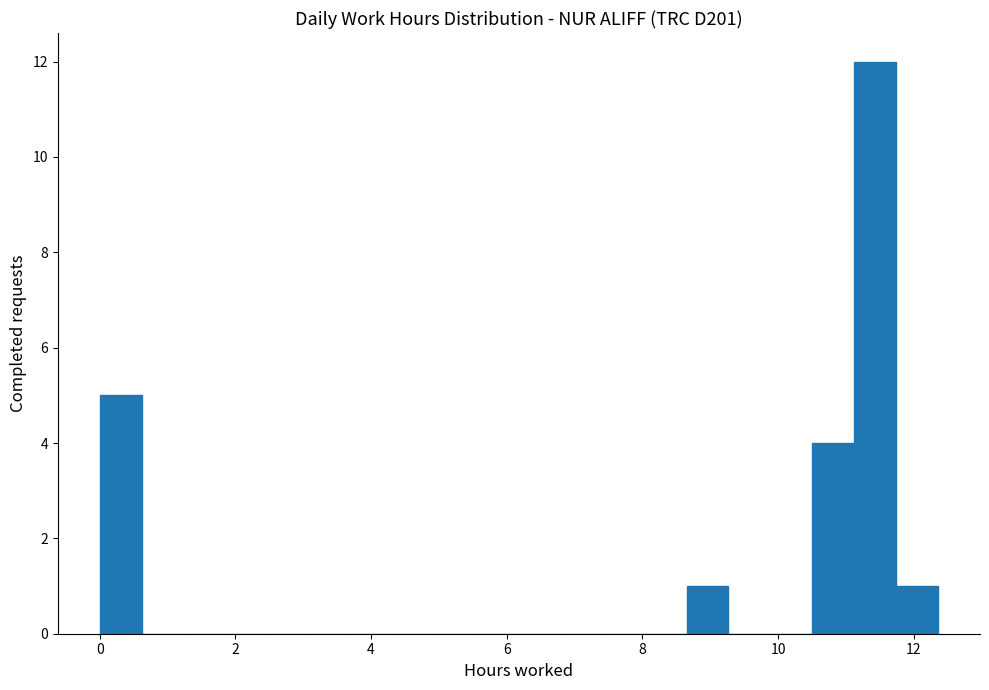

Around what value on the x-axis is the tallest bar? Give the approximate position of its centre, as read against the axis.

11.4